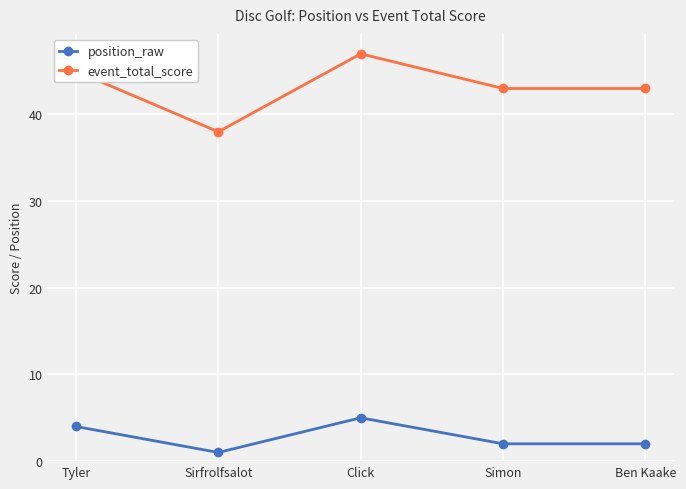

True or false: event_total_score and position_raw intersect in this chart.

False